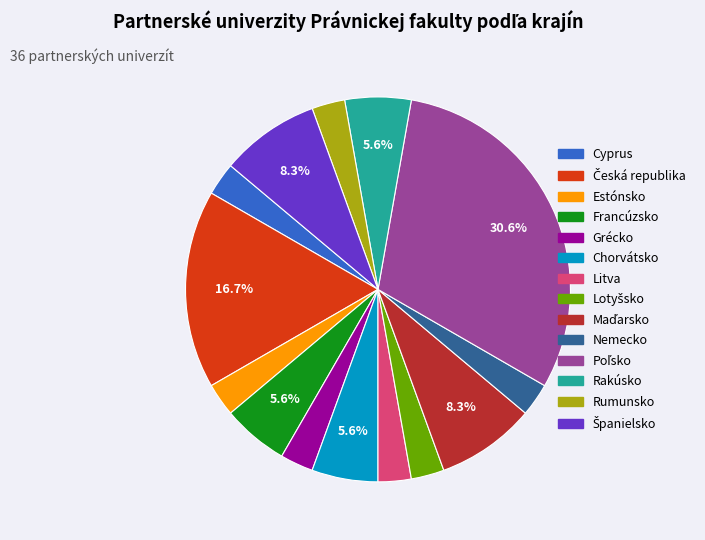

Is there a majority slice in this chart?

No